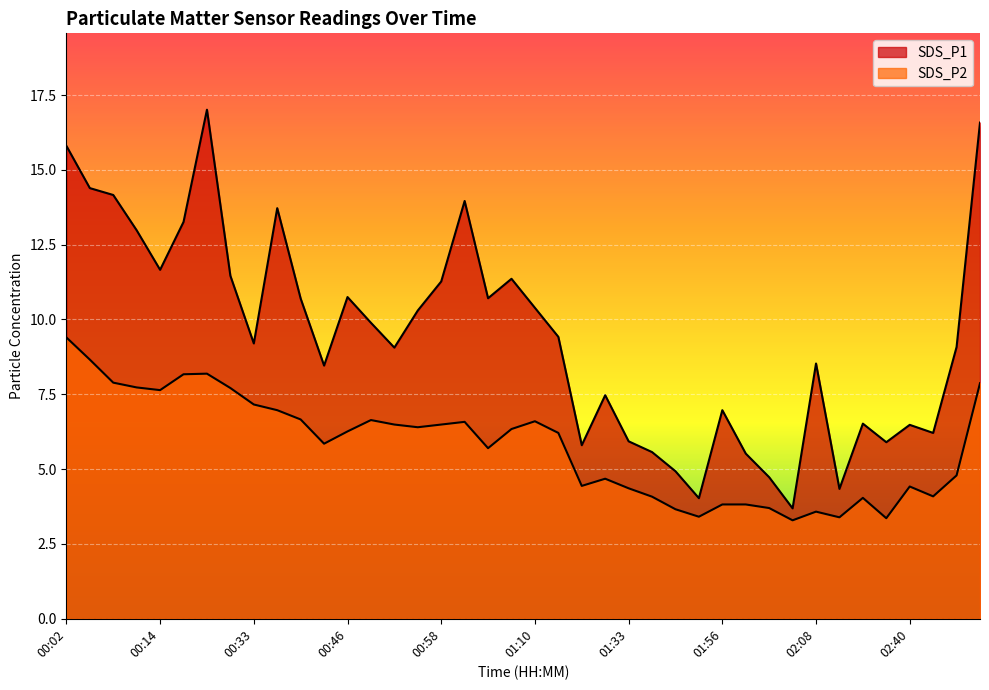

What is the maximum value shown in the chart?

17.0